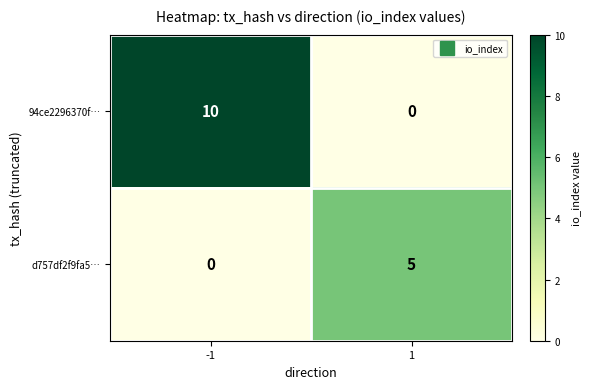

What is the spread (max minus min) of values at -1?

10